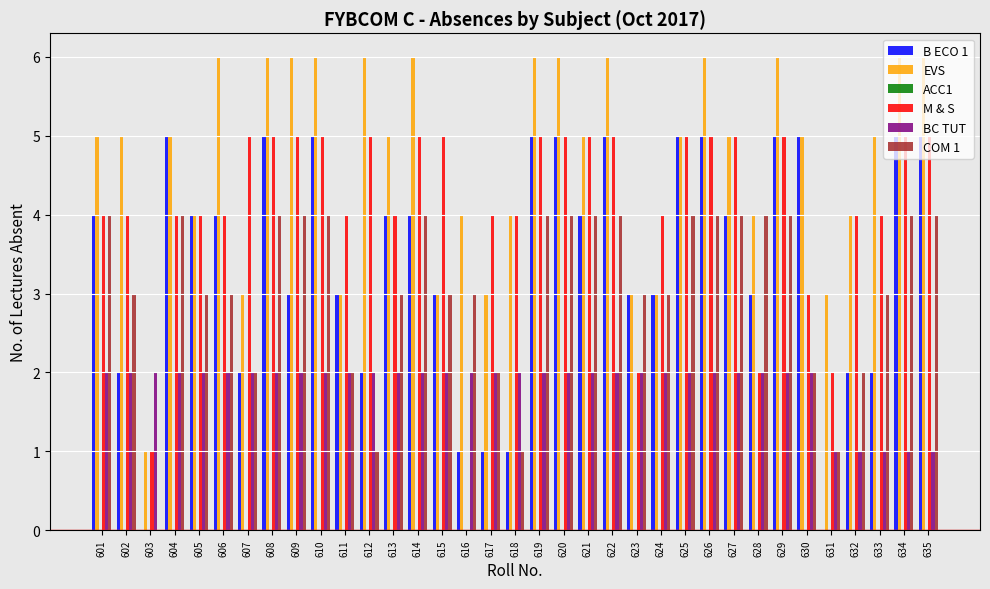

What is the total value across all series at 626?

22